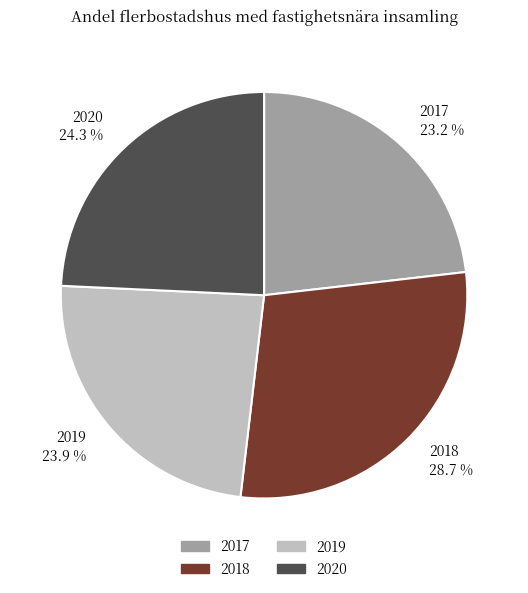

Is the sum of 2020 and 2017 greater than half?

No